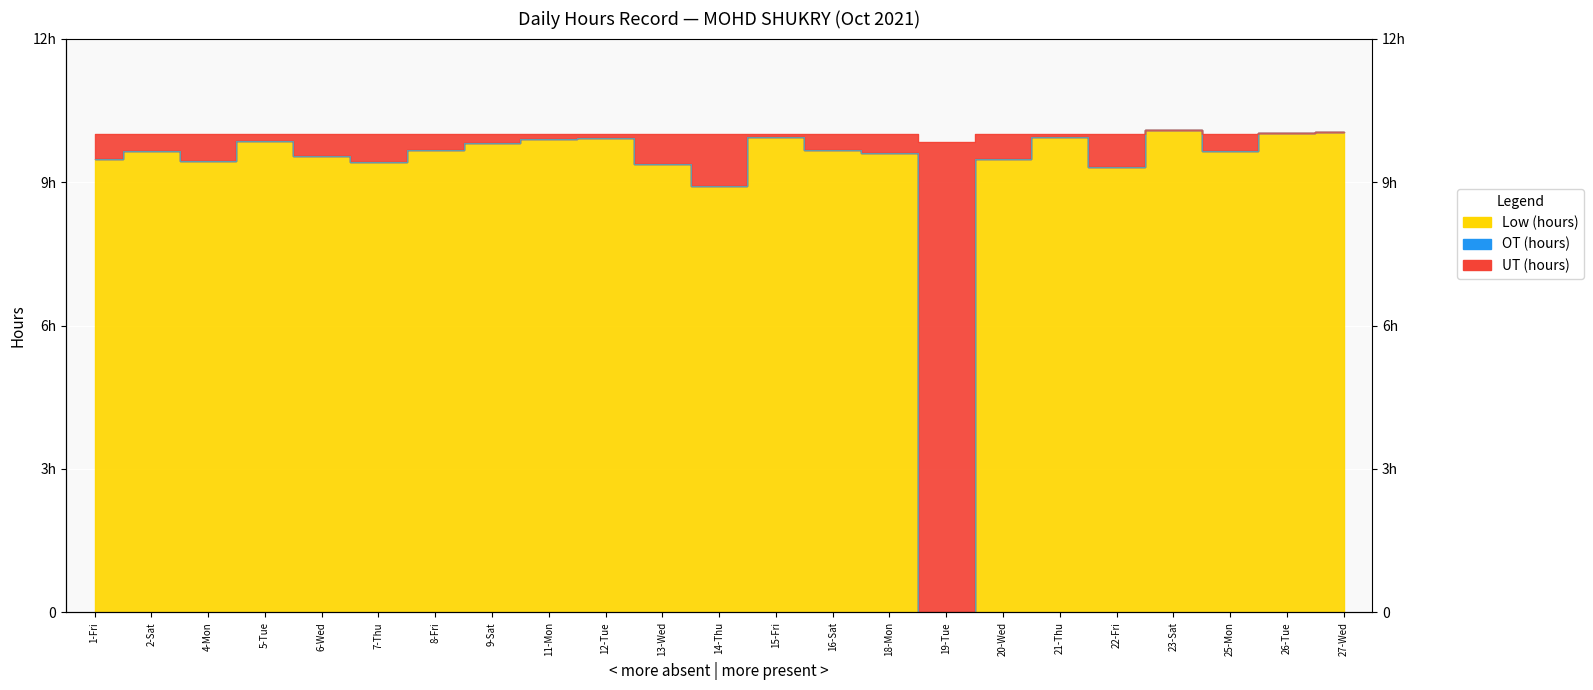

What position from the right is 22-Fri?

5